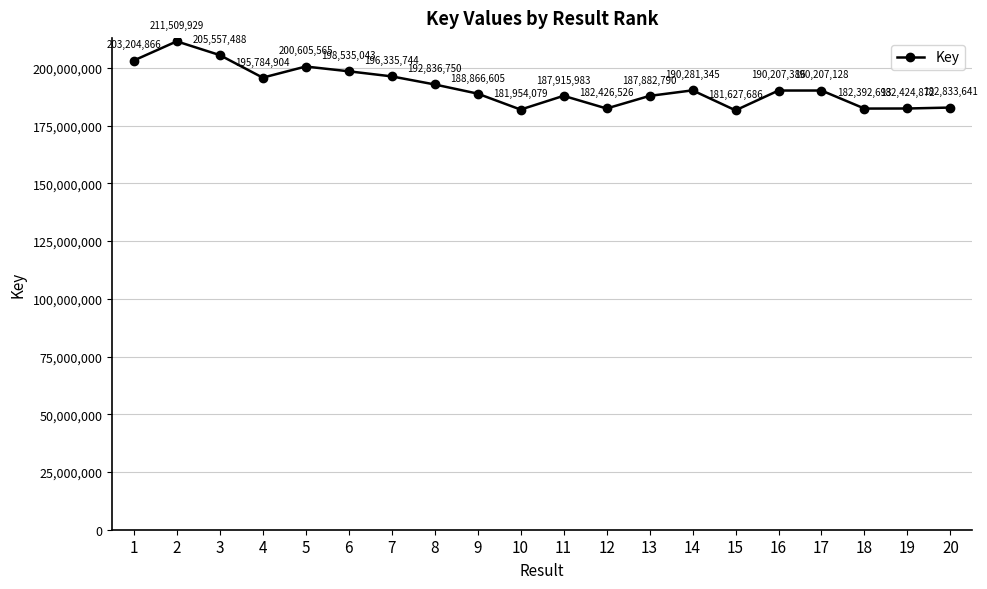

What is the smallest value displayed?

181627686